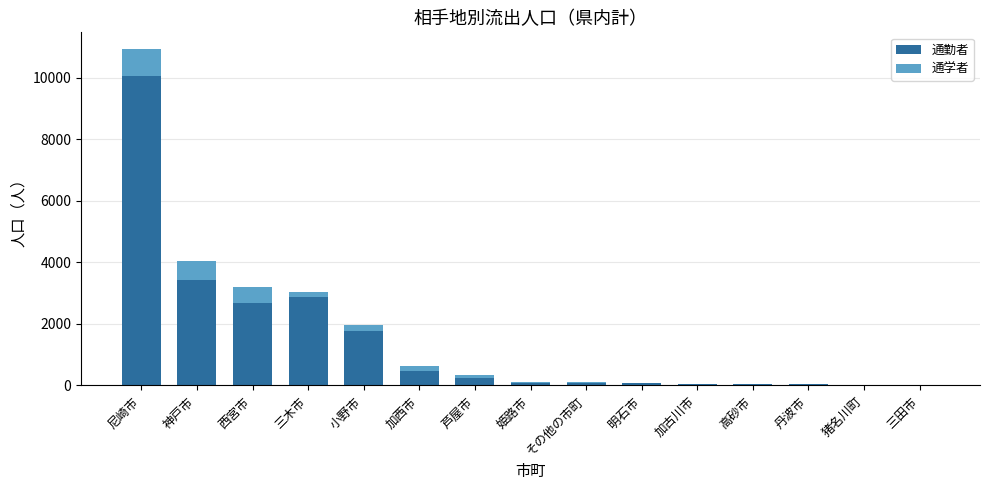

What is the average value of the 通勤者 series?

1468